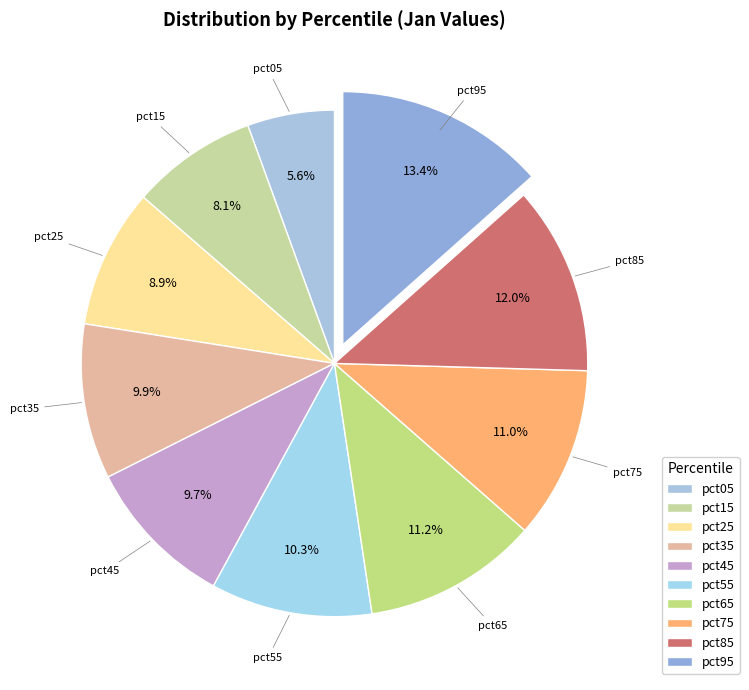

Which category has the biggest portion of the pie?

pct95